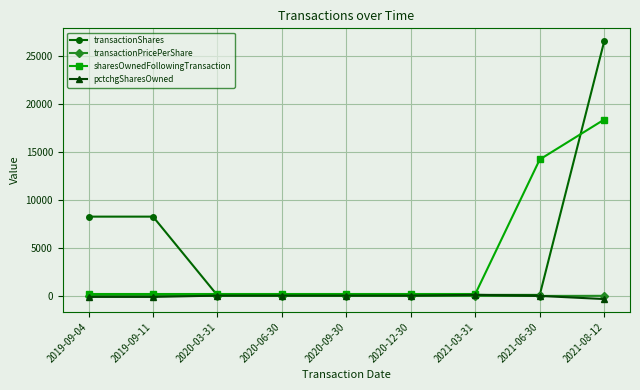

What is the label of the 4th point from the left?

2020-06-30